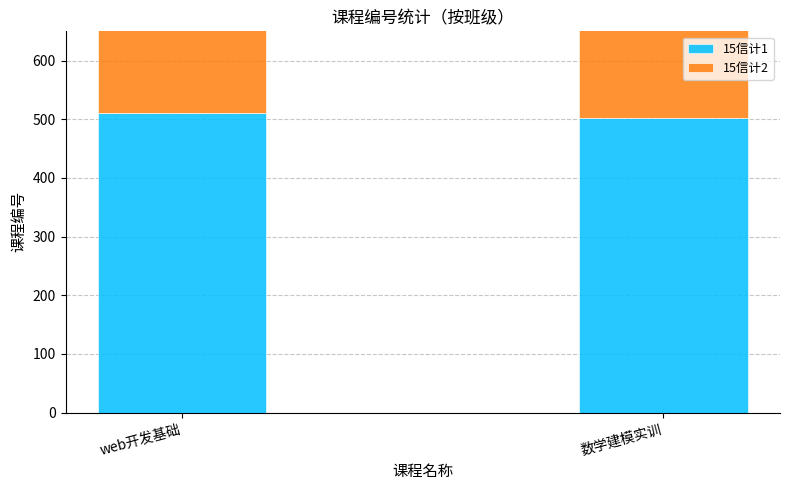

Is it true that 15信计1 equals 511 at web开发基础?

True